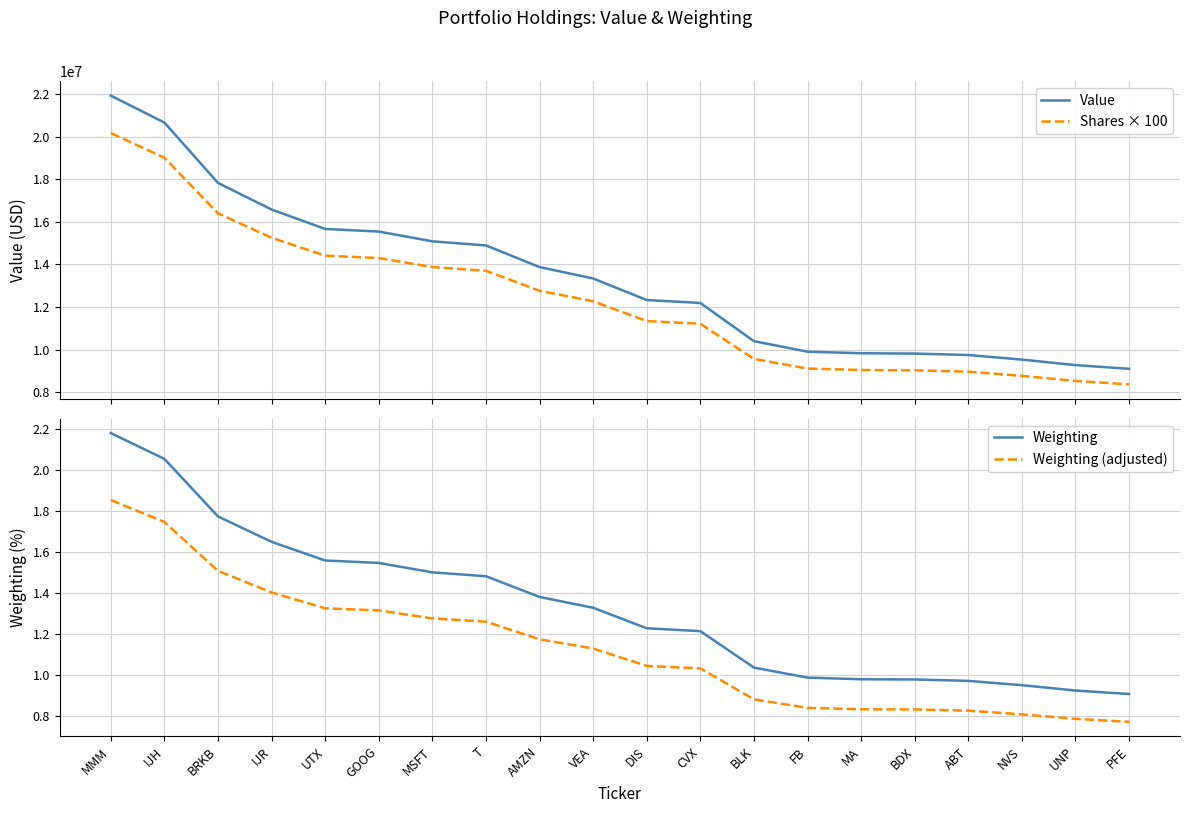

What are all the series names shown in the legend?

Value, Shares × 100, Weighting, Weighting (adjusted)